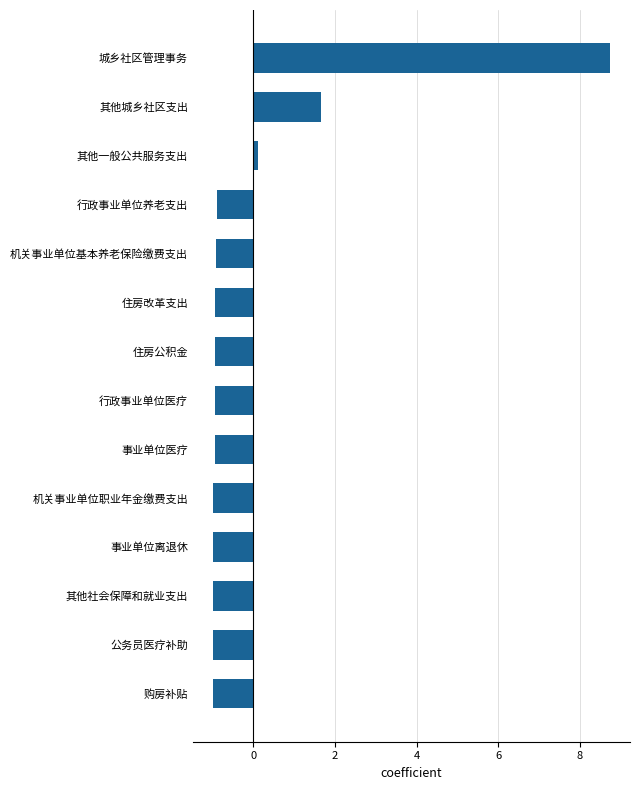

How many values are below zero?

11